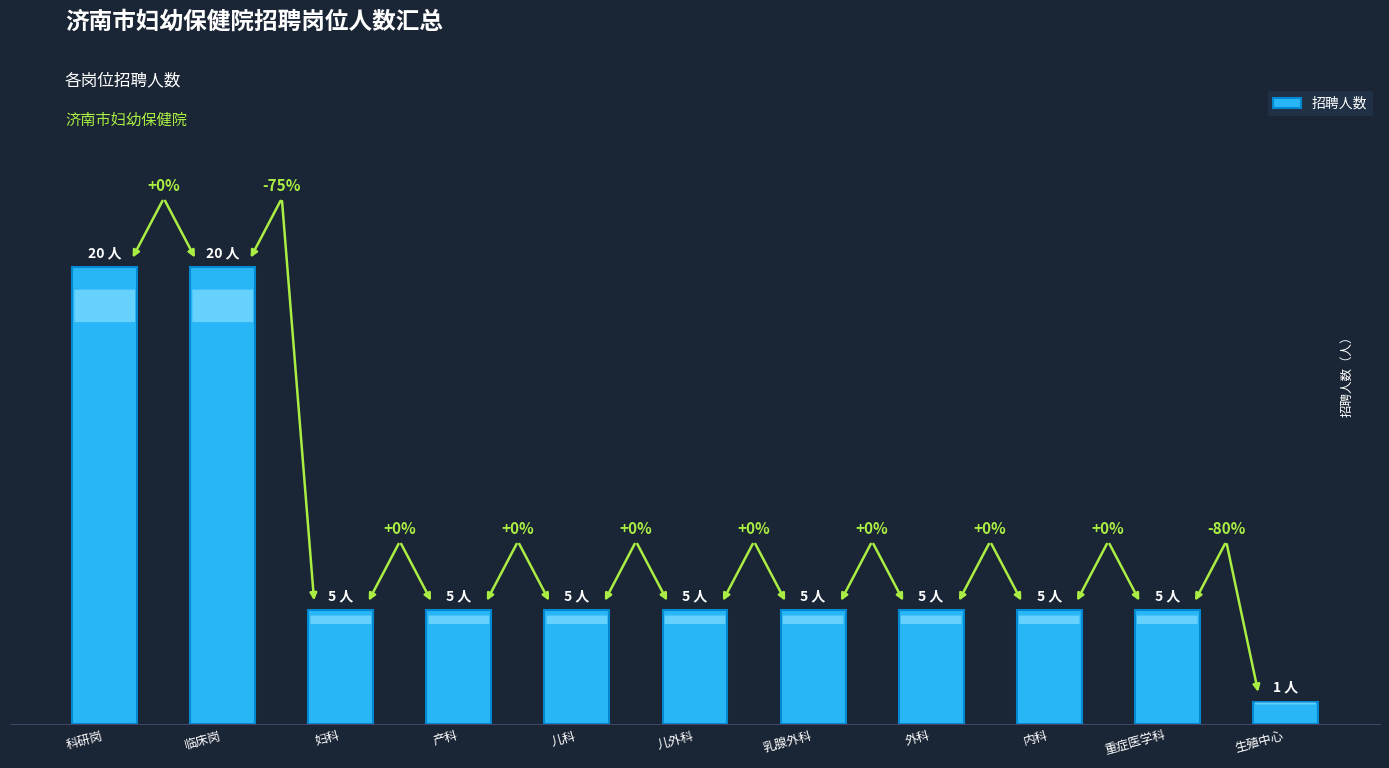

Does the chart contain any negative values?

No